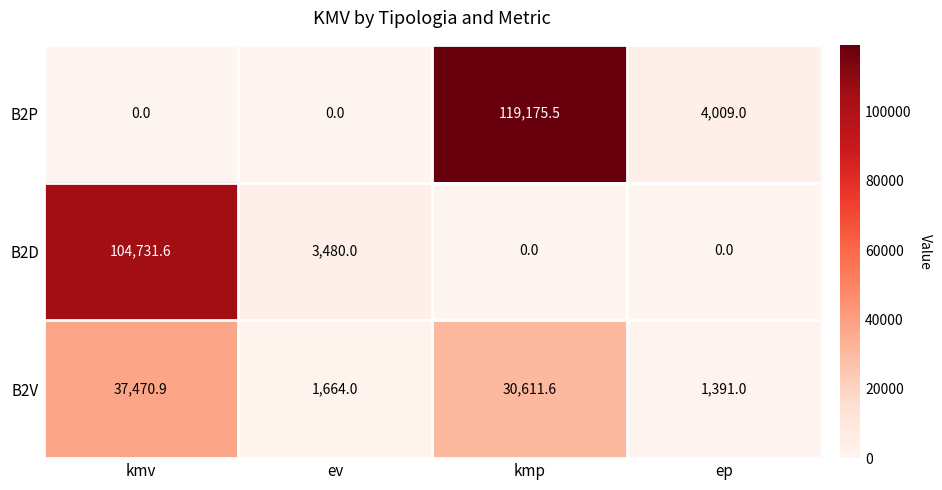

At how many categories does at least one series exceed 106701?

1